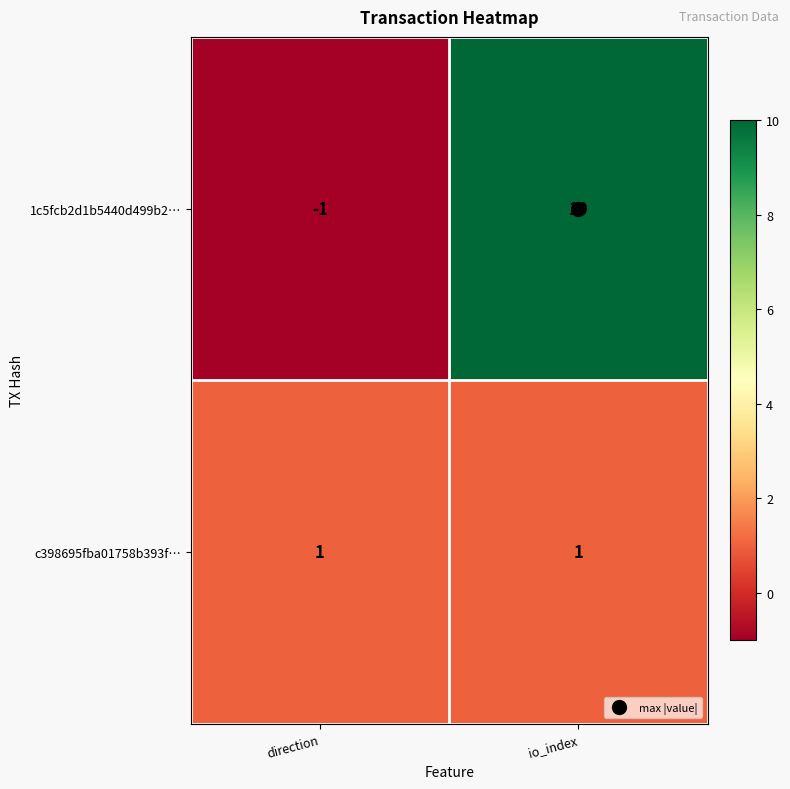

Which category has the lowest value across all series?

direction